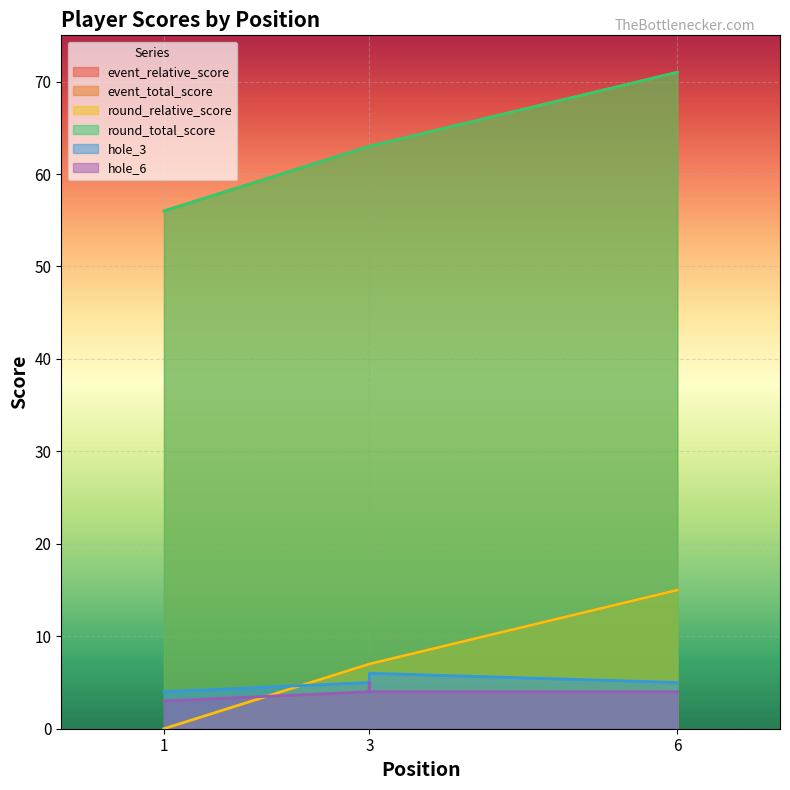

Which label corresponds to the largest value in the chart?

6